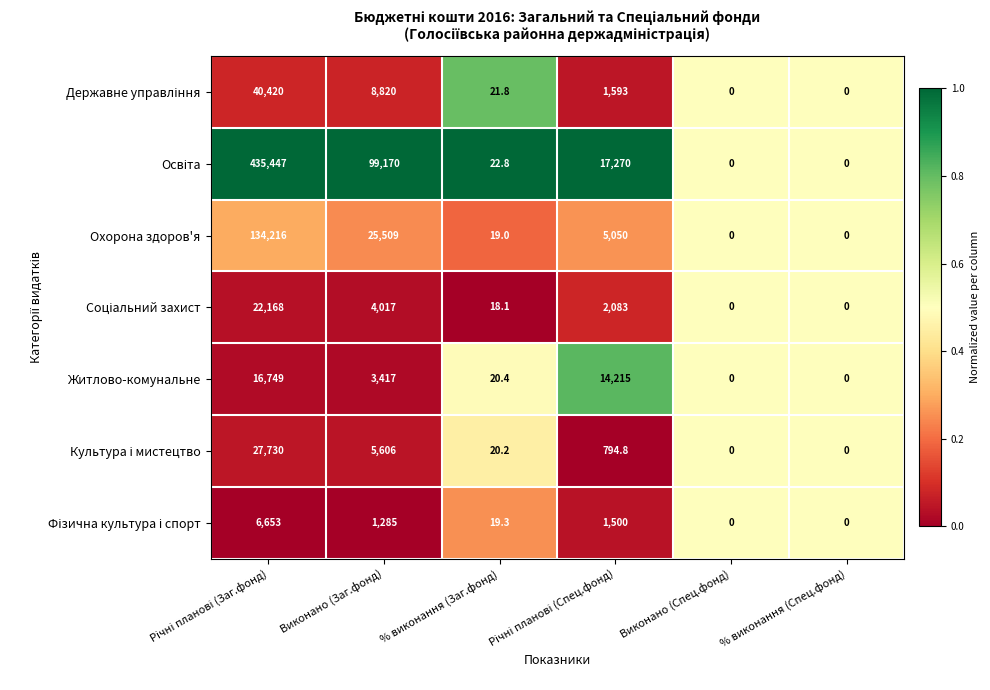

At which label is Житлово-комунальне closest to 8374?

Виконано (Заг.фонд)